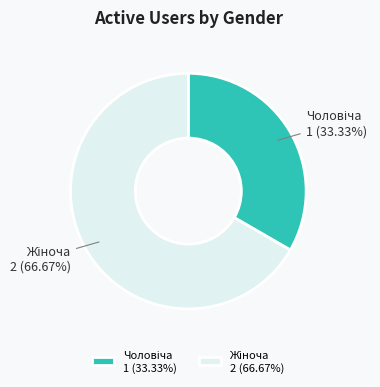

Does any single category account for the majority?

Yes